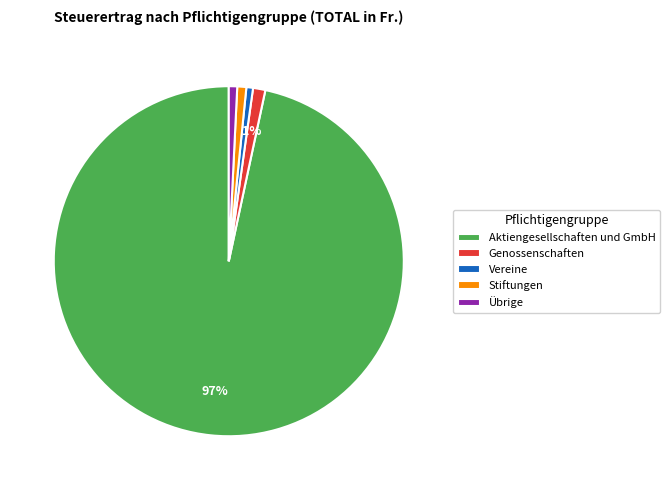

Is it true that Genossenschaften is 1% of the pie?

True